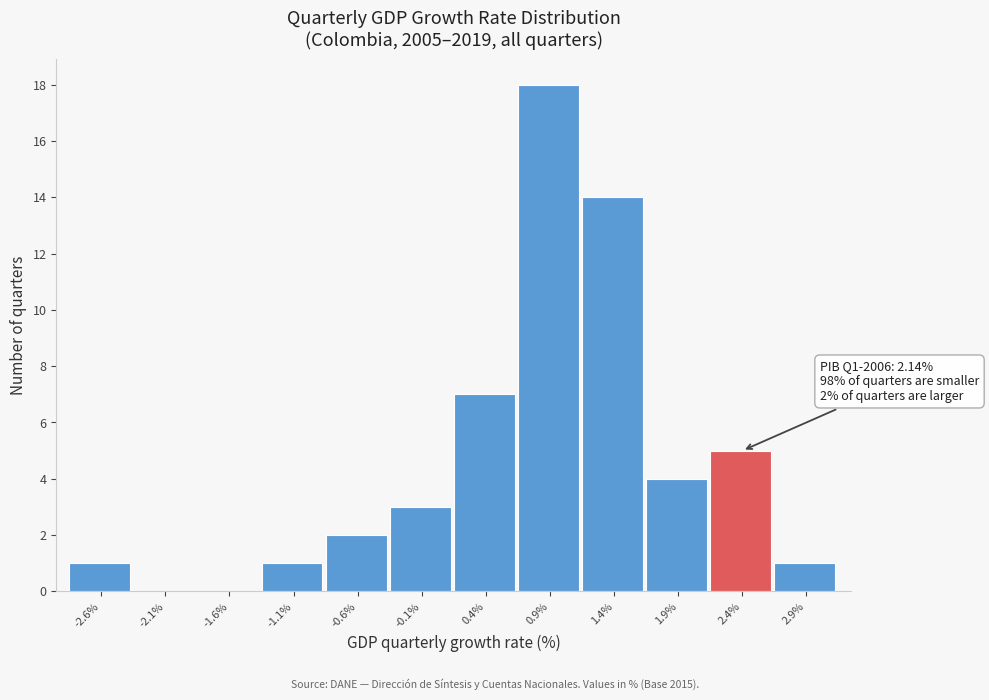

Over which range of the x-axis is the bar tallest?

0.65 to 1.10